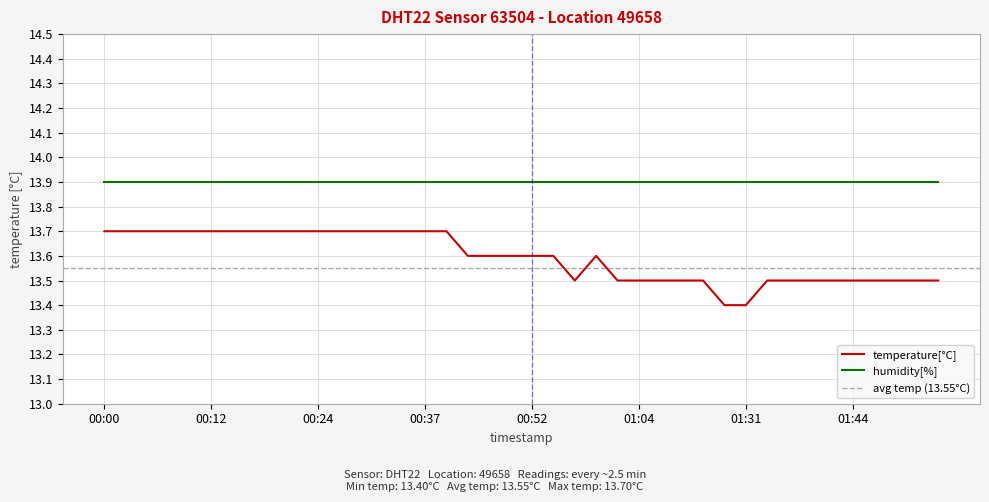

What is the label of the 9th point from the right?

01:34